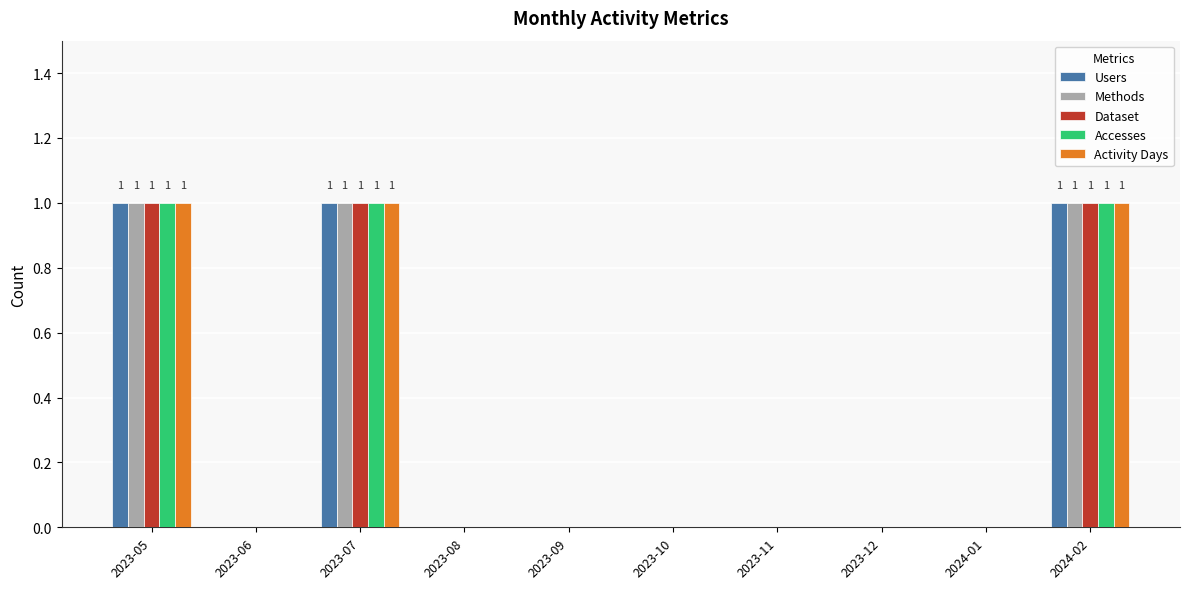

Is the value of Methods at 2024-01 greater than the value of Accesses at 2023-07?

No